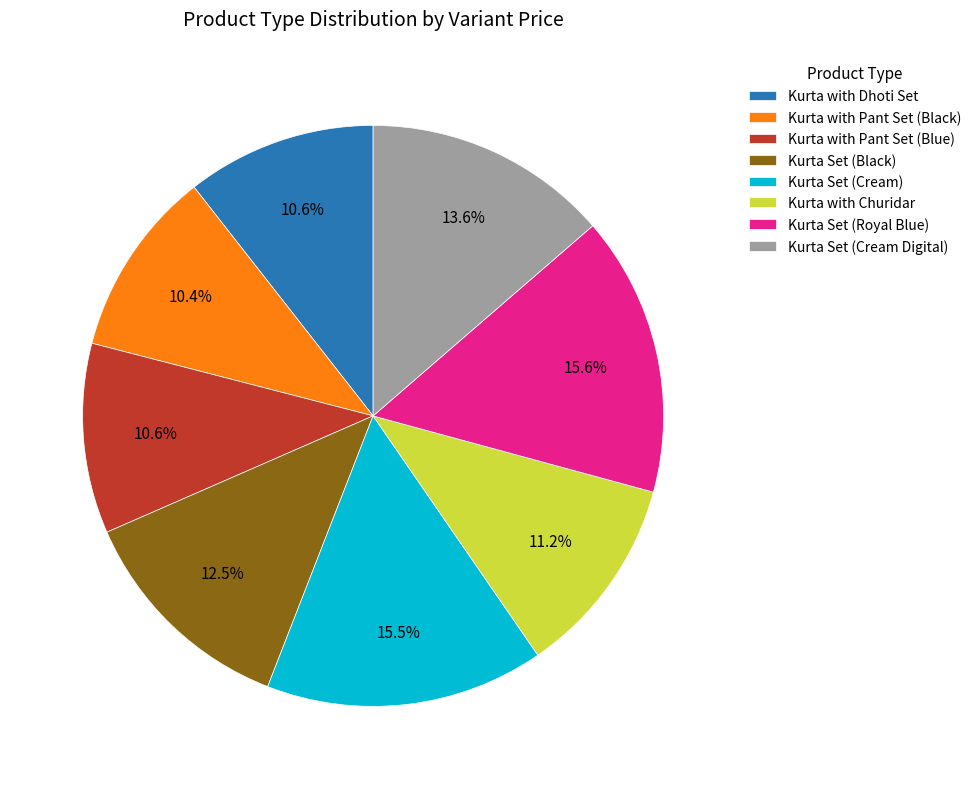

Does Kurta Set (Cream) represent more than half of the total?

No